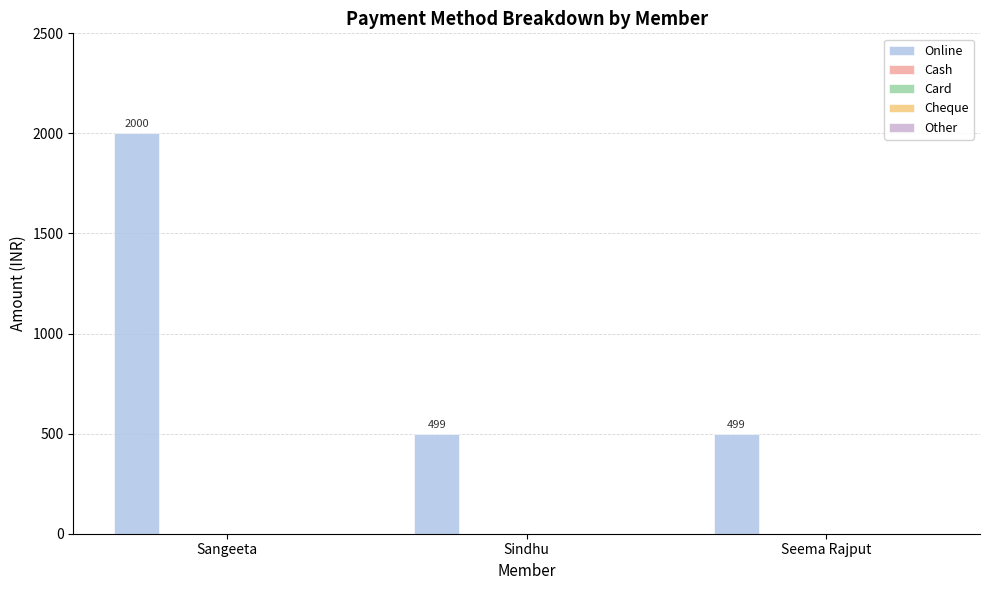

Reading left to right, transcribe all the data shown in this chart.

Online: Sangeeta=2000	Sindhu=499	Seema Rajput=499
Cash: Sangeeta=0	Sindhu=0	Seema Rajput=0
Card: Sangeeta=0	Sindhu=0	Seema Rajput=0
Cheque: Sangeeta=0	Sindhu=0	Seema Rajput=0
Other: Sangeeta=0	Sindhu=0	Seema Rajput=0